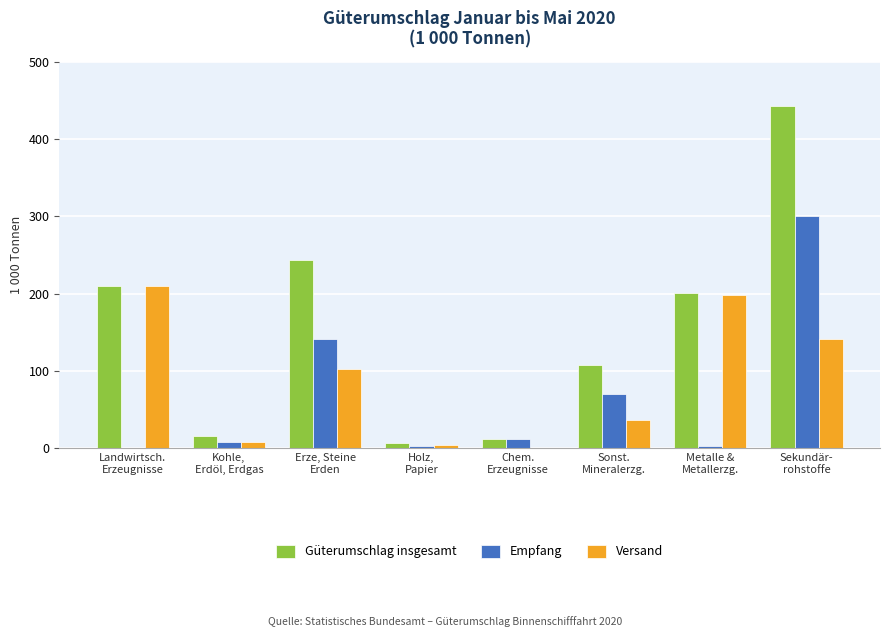

What is the maximum value for Güterumschlag insgesamt?

442